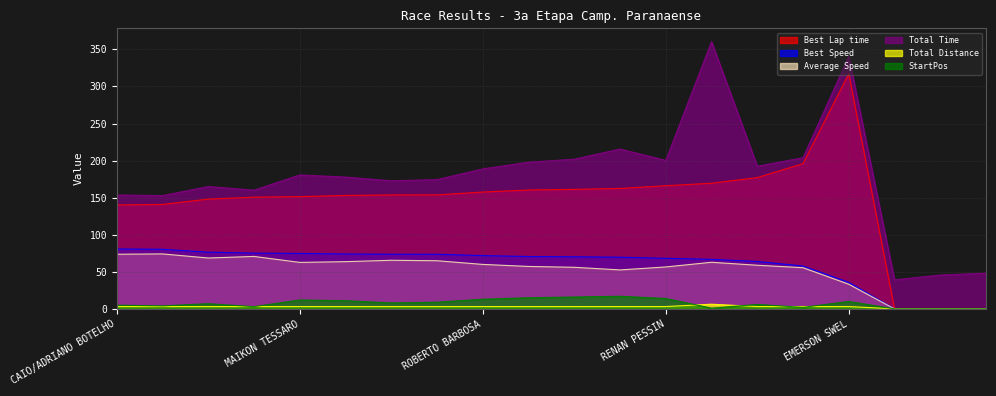

What is the sum of all Average Speed values?

1036.8